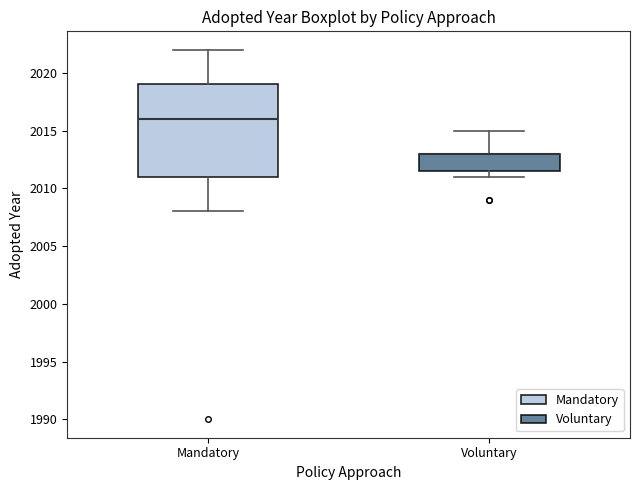

Reading left to right, read every box against the y-axis: the position of its median line, the range the box covers, and the ends of its whiskers. The values are not printed on the chart, so give them approximately, as read against the axis.

Mandatory: median 2016.0, box 2011.0 to 2019.0, whiskers 2008.0 to 2022.0
Voluntary: median 2013.0 (drawn on the box's upper edge), box 2011.5 to 2013.0, whiskers 2011.0 to 2015.0